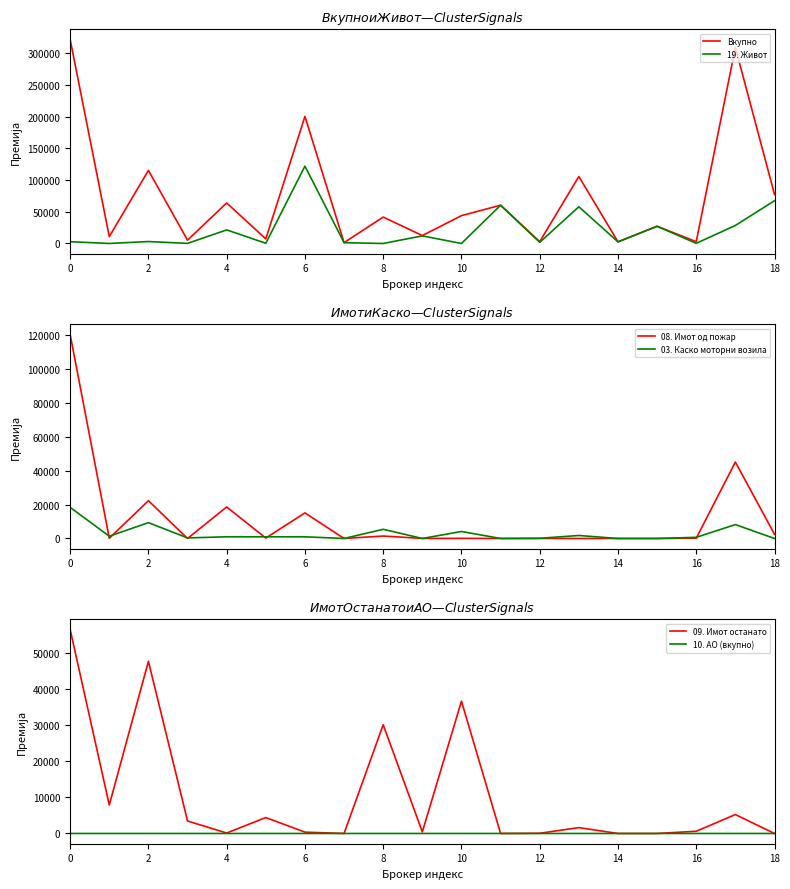

What is the difference between the maximum and minimum values in the 08. Имот од пожар series?

120207